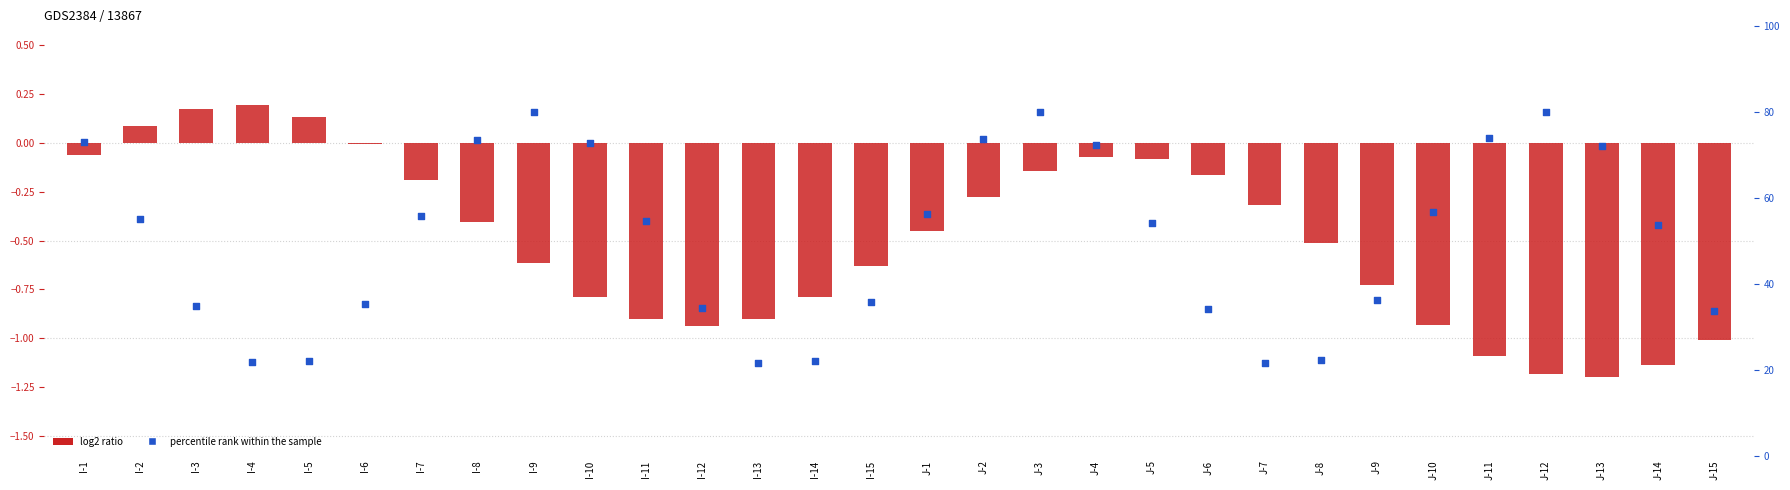

At how many categories does at least one series exceed 75?

3